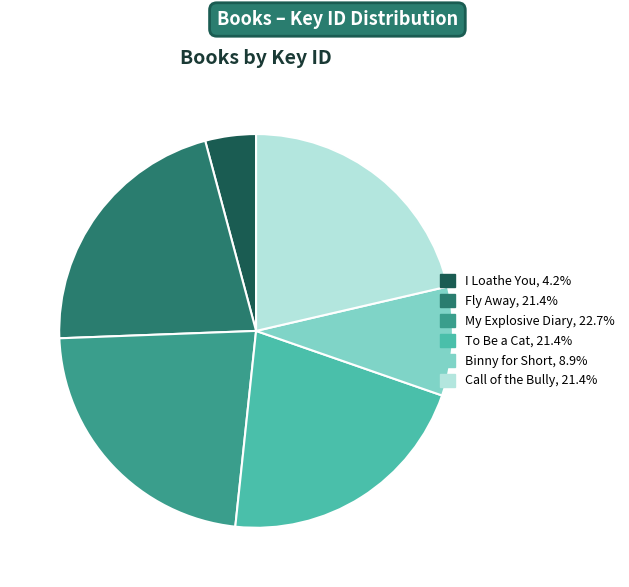

Is there any slice that represents more than half of the pie?

No